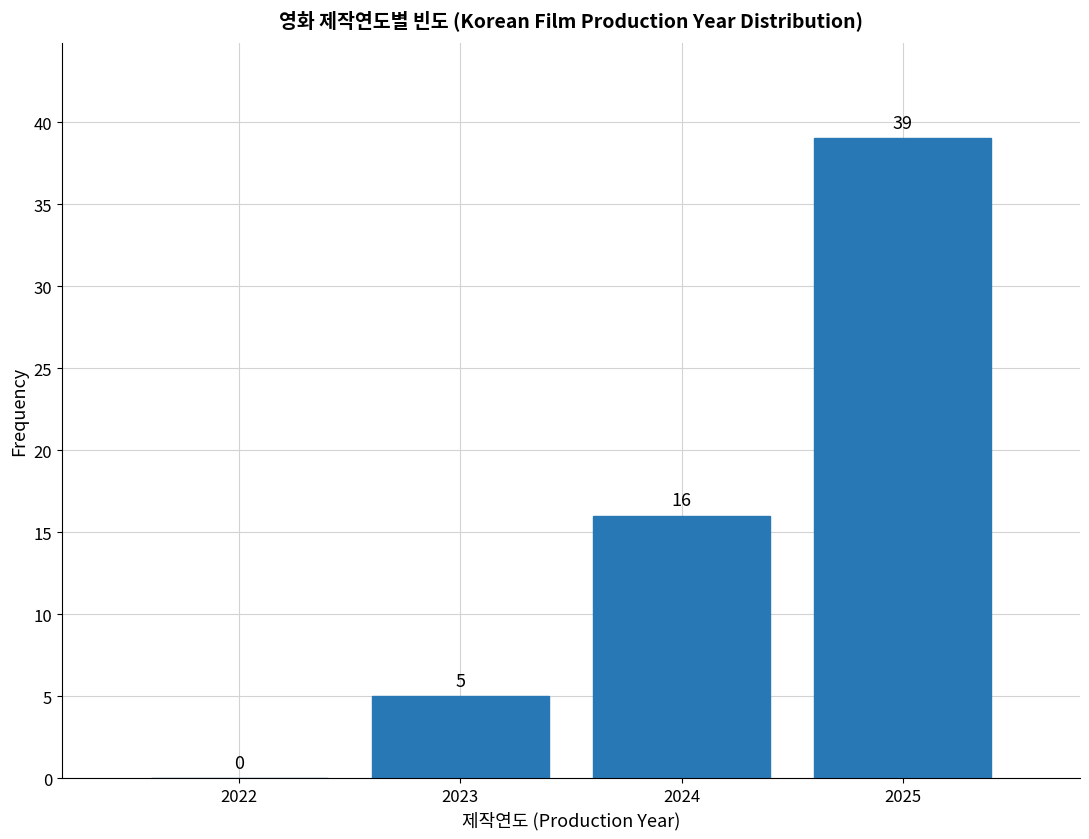

Reading left to right, list every bar in this chart as the range it spans on the x-axis followed by its height.

2021.5 to 2022.5: 0
2022.5 to 2023.5: 5
2023.5 to 2024.5: 16
2024.5 to 2025.5: 39